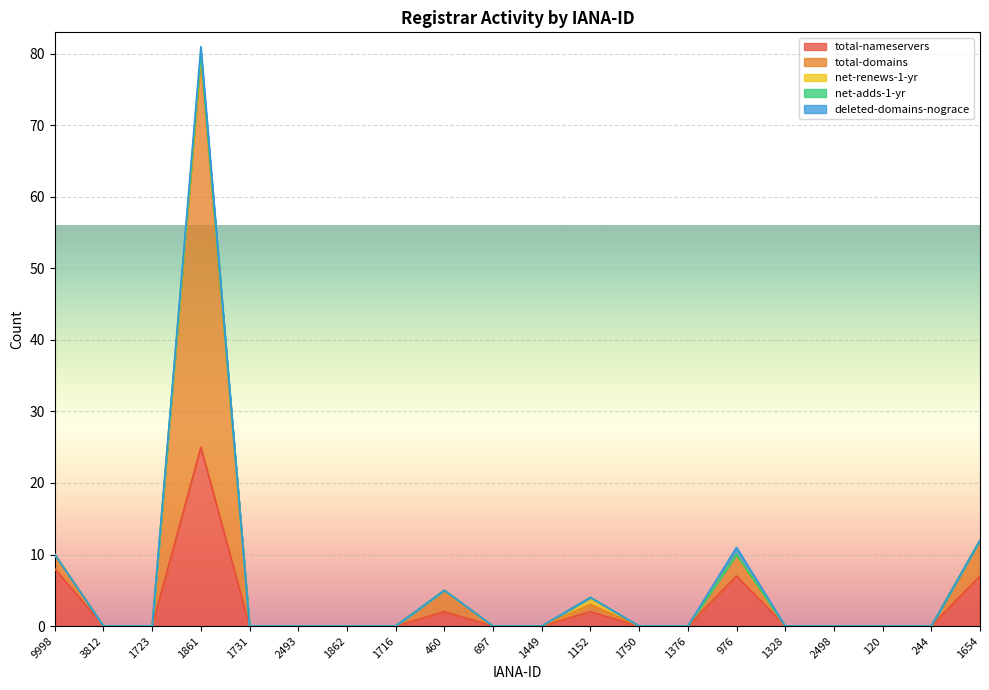

What is the sum of all net-renews-1-yr values?

2